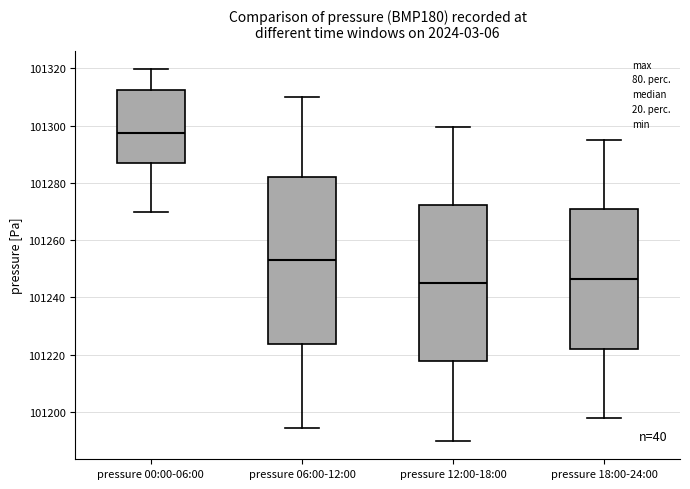

Reading left to right, read every box against the y-axis: the position of its median line, the range the box covers, and the ends of its whiskers. The values are not printed on the chart, so give them approximately, as read against the axis.

pressure 00:00-06:00: median 101298, box 101286 to 101312, whiskers 101270 to 101320
pressure 06:00-12:00: median 101254, box 101224 to 101282, whiskers 101194 to 101310
pressure 12:00-18:00: median 101246, box 101218 to 101272, whiskers 101190 to 101300
pressure 18:00-24:00: median 101246, box 101222 to 101270, whiskers 101198 to 101296